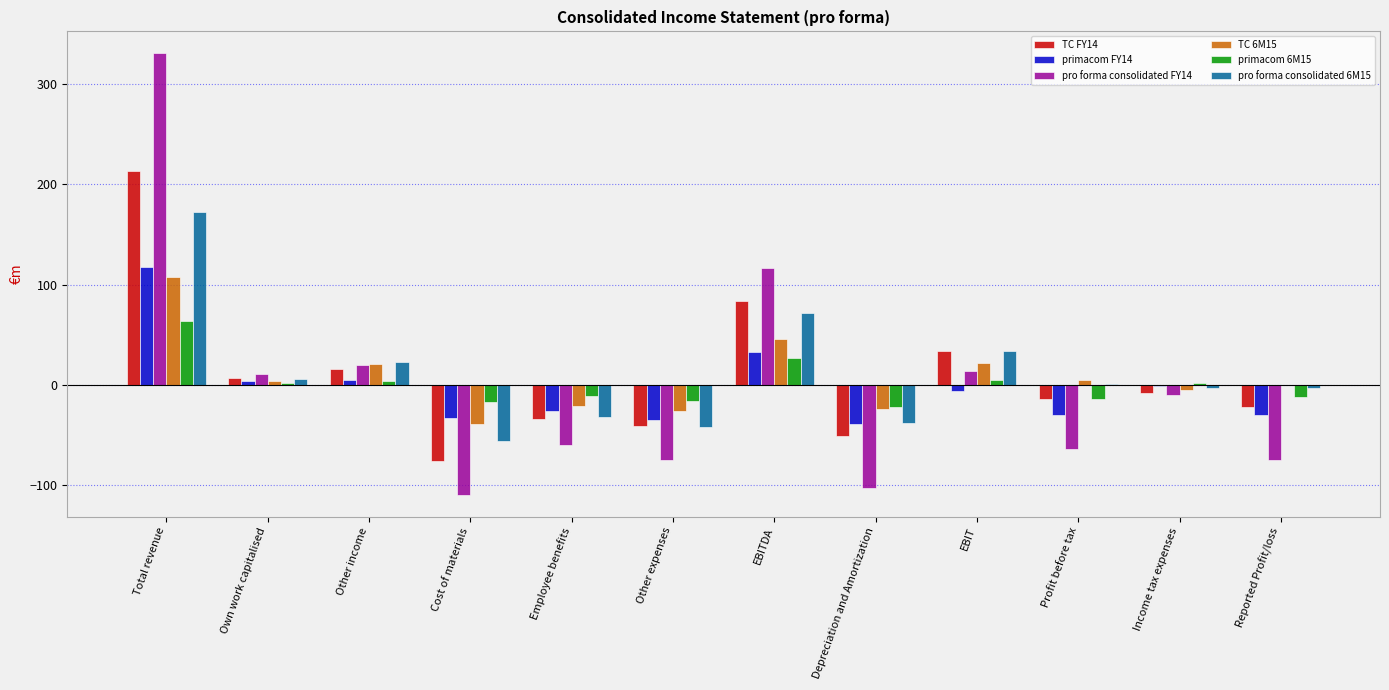

The primacom FY14 series shows -29.6 at Profit before tax. True or false?

True